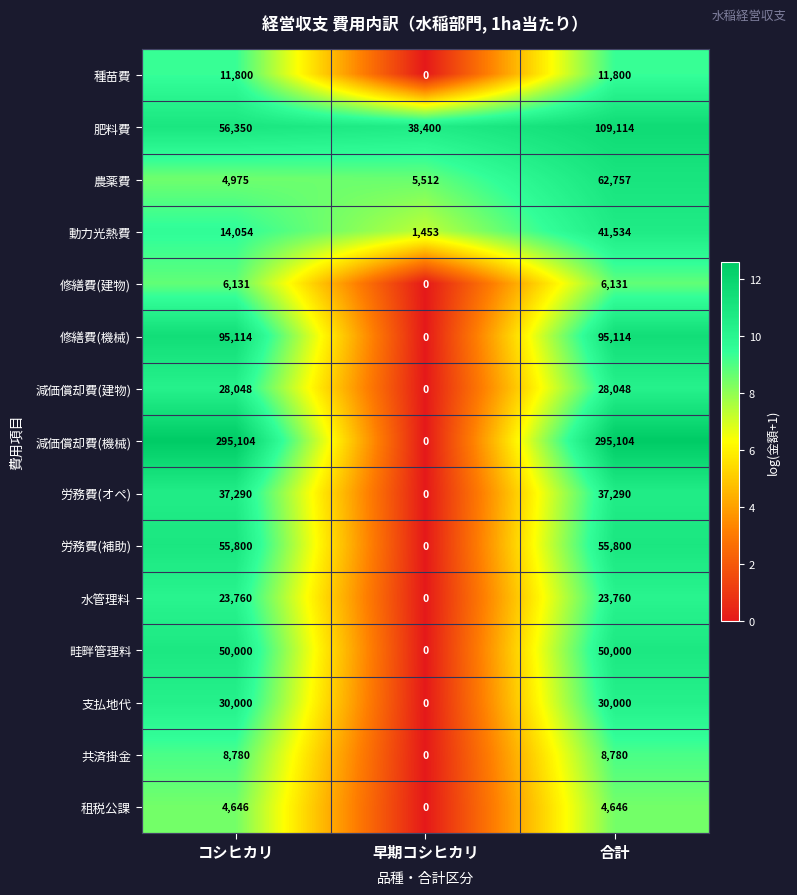

How many 修繕費(建物) values are between 0 and 6131?

3